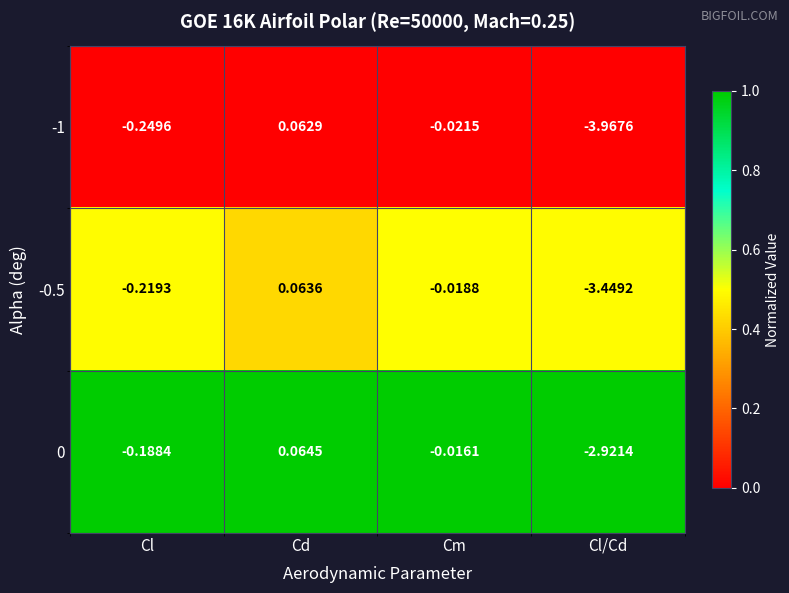

Rank the categories by -0.5 value from highest to lowest.

Cd, Cm, Cl, Cl/Cd